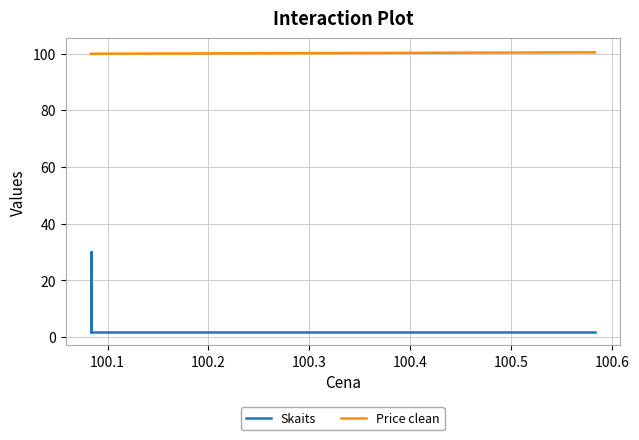

True or false: Skaits has a value of 2.8 at 100.1.

False